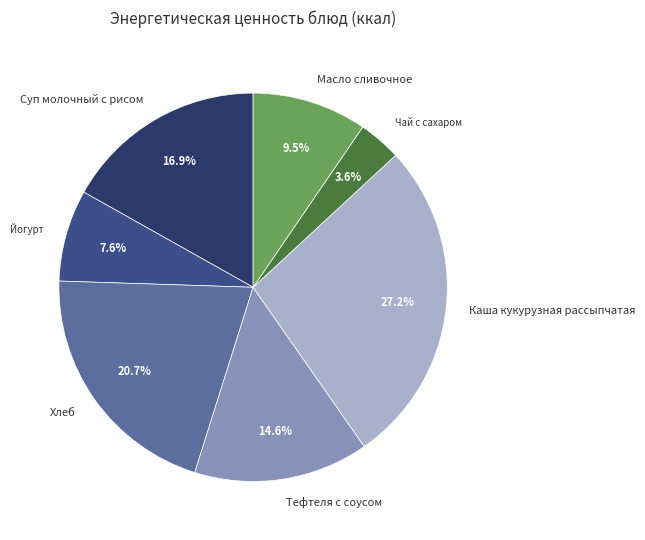

True or false: Суп молочный с рисом accounts for 32% of the total.

False